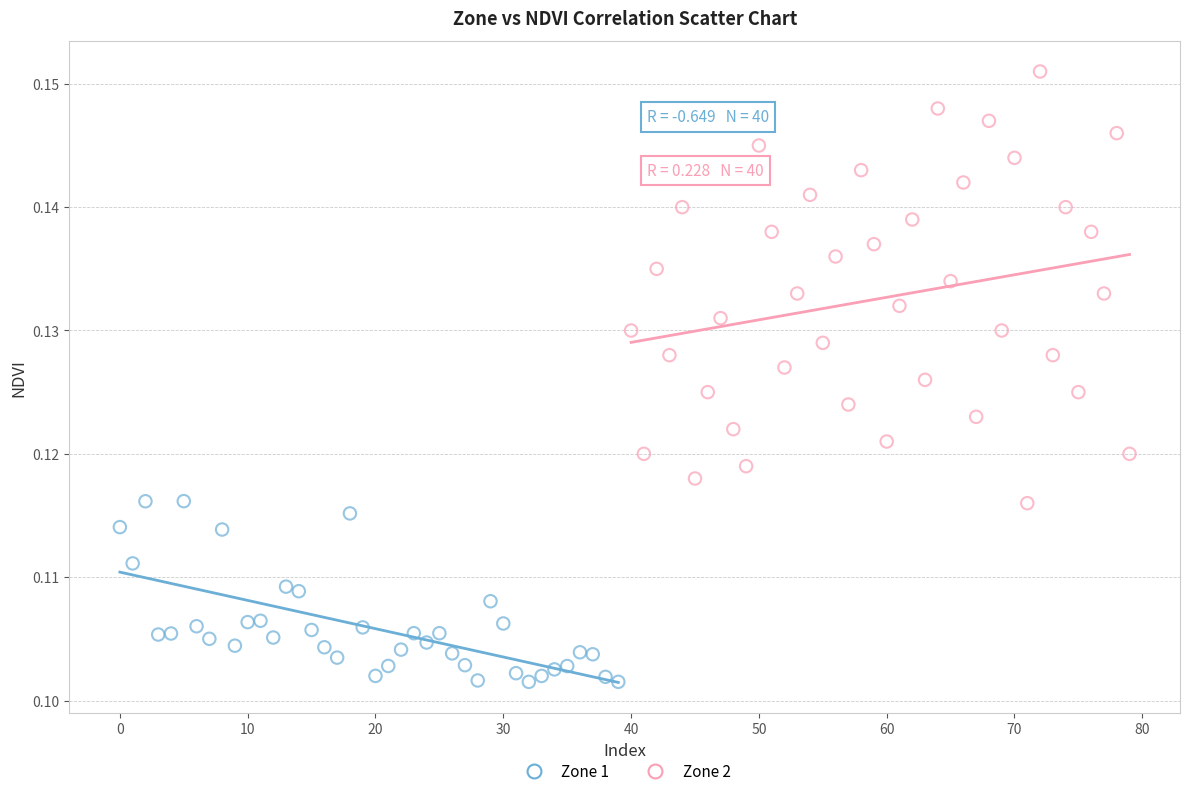

Which series has the widest spread of Y values?

Zone 2